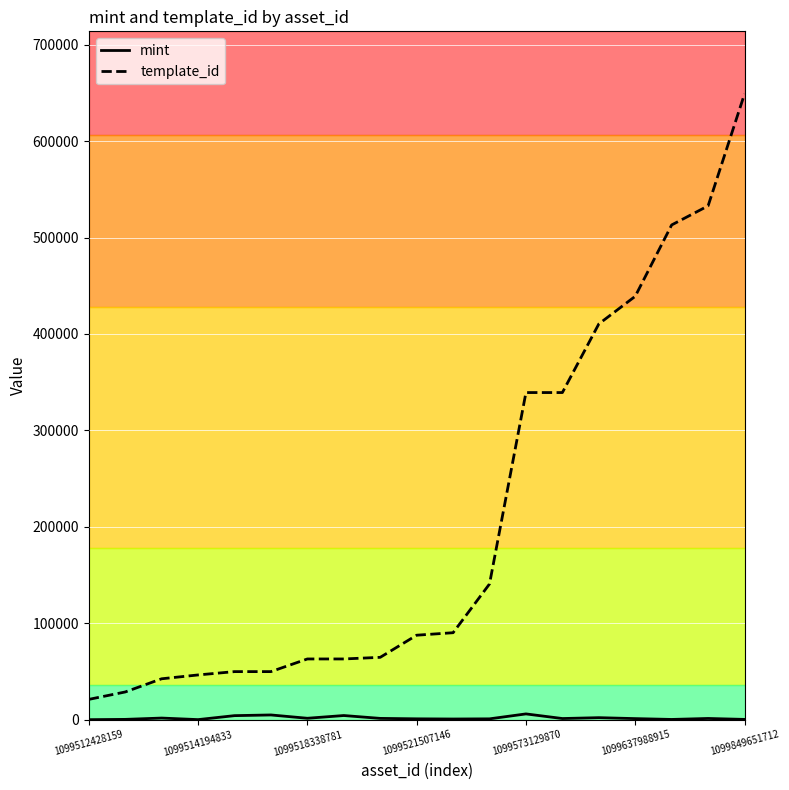

What is the highest value of the template_id series?

648922